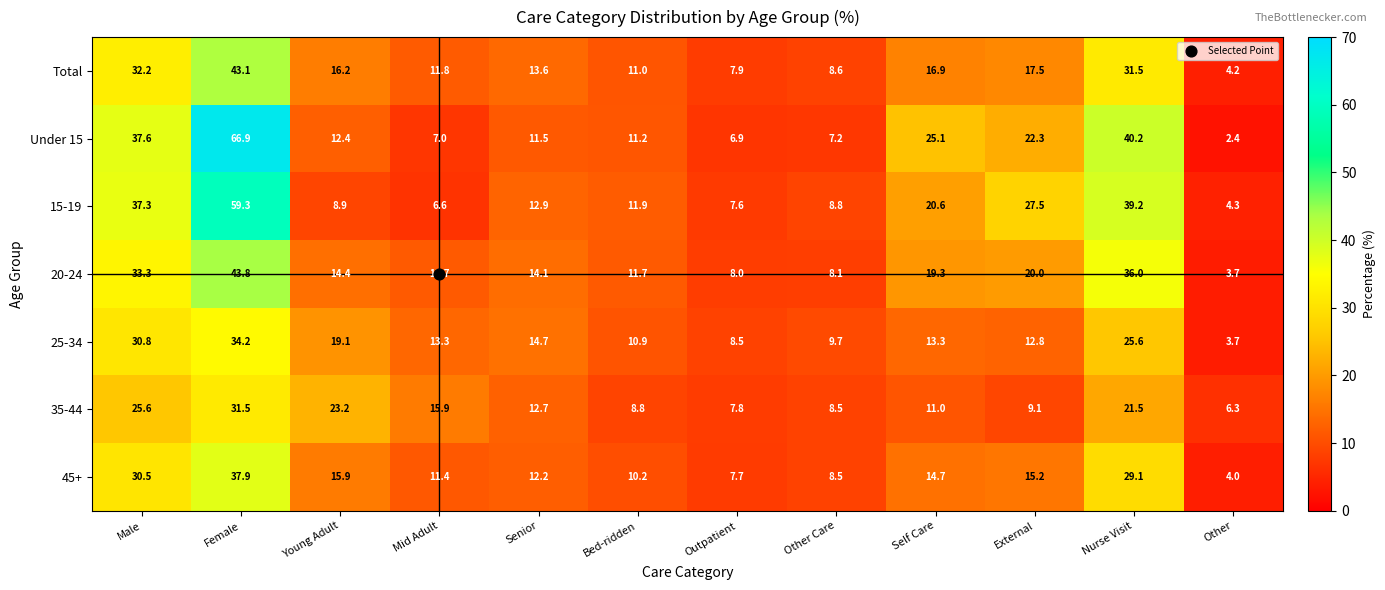

The value of 35-44 at Self Care is 11.0. True or false?

True